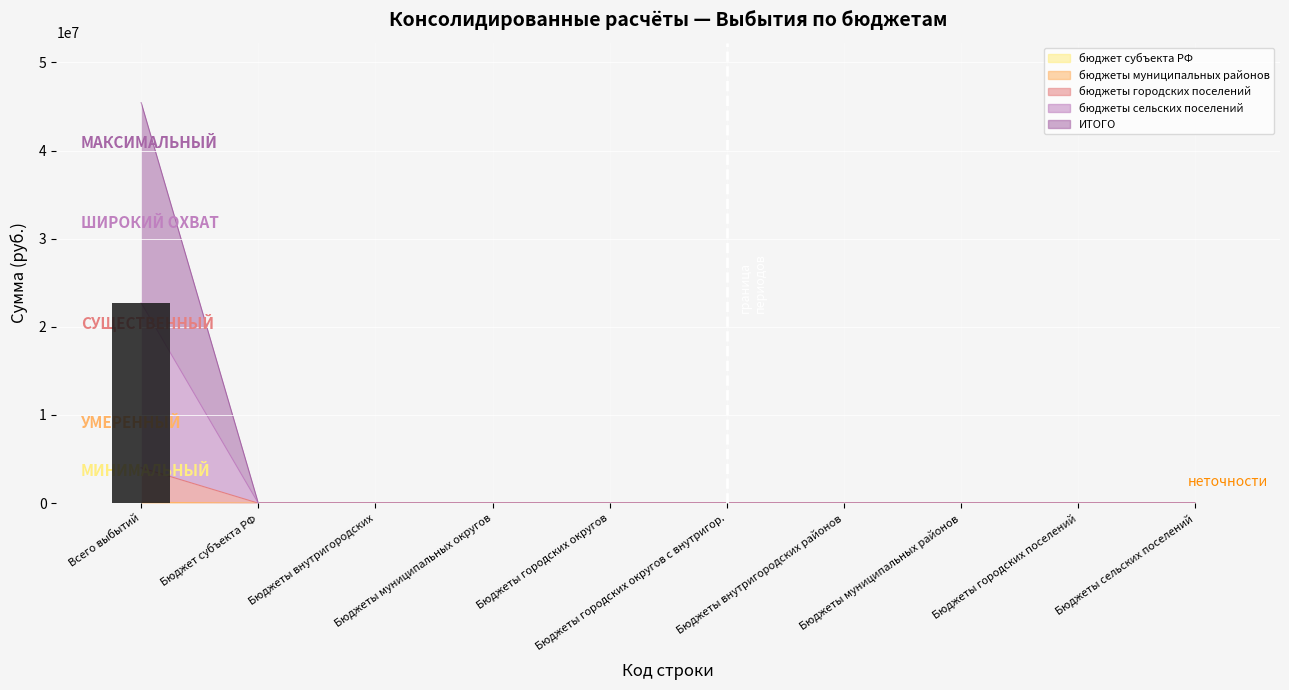

The value at Бюджеты городских округов is 0. True or false?

True